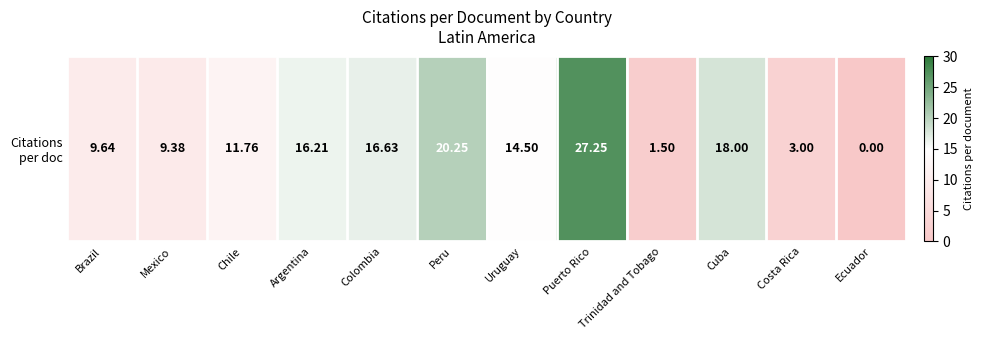

Where is the data nearest to the value 13?

Chile